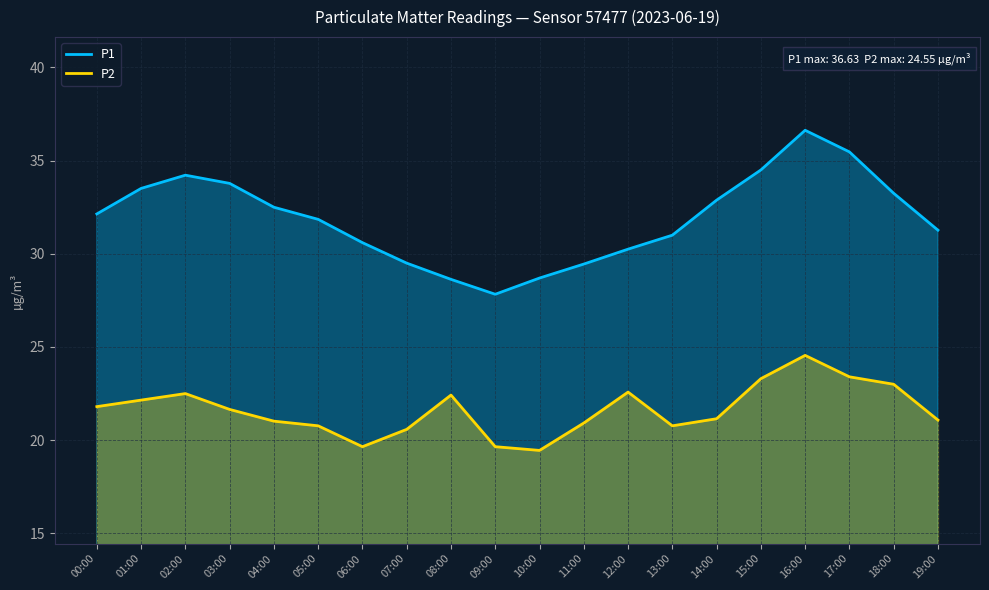

Is it true that P1 equals 58.4 at 15:00?

False